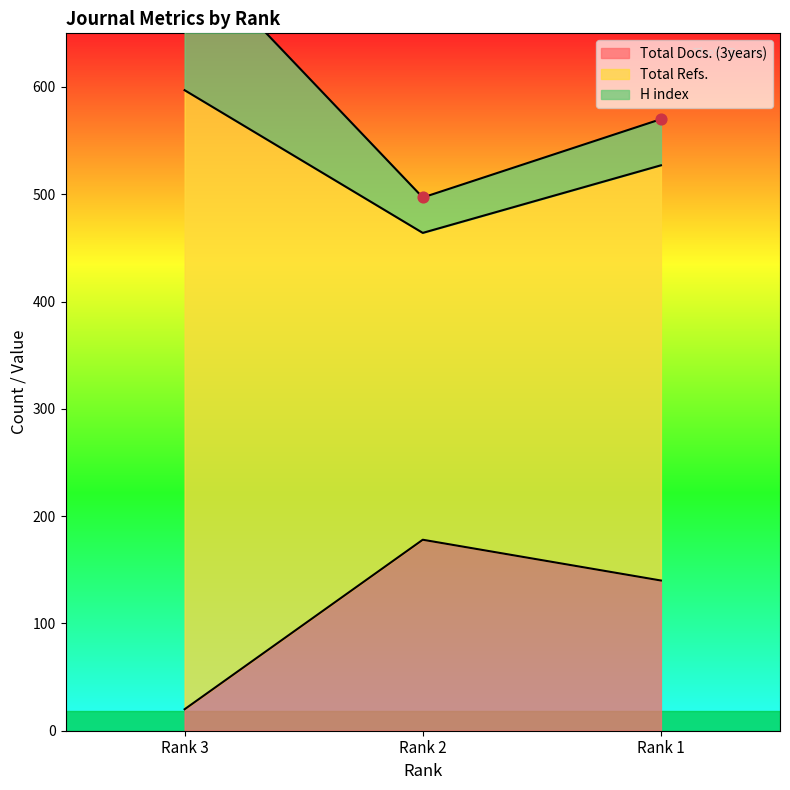

At which category is the sum across all series the highest?

Rank 3